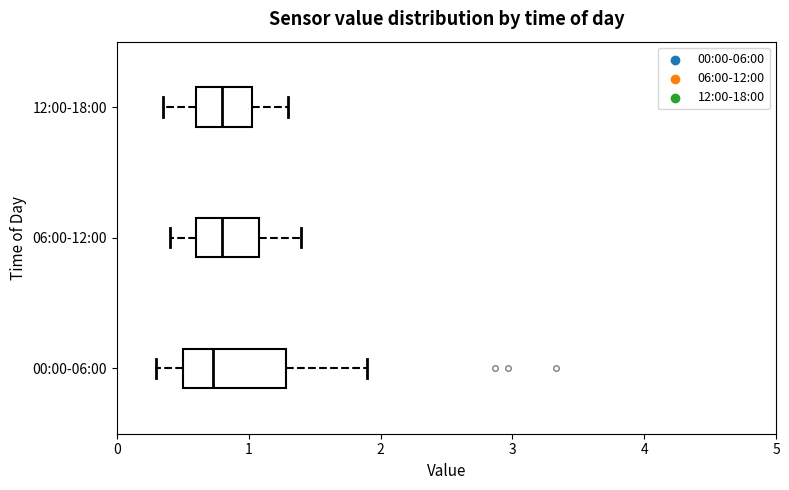

Where does the left whisker of the box for 06:00-12:00 end on the x-axis? The values are not printed on the chart, so give them approximately, as read against the axis.

0.4